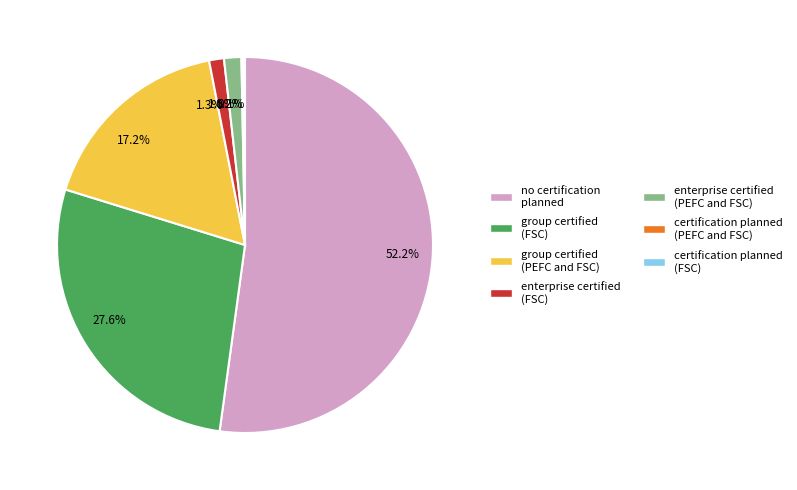

Is the sum of 52.2% and 1.5% greater than half?

Yes